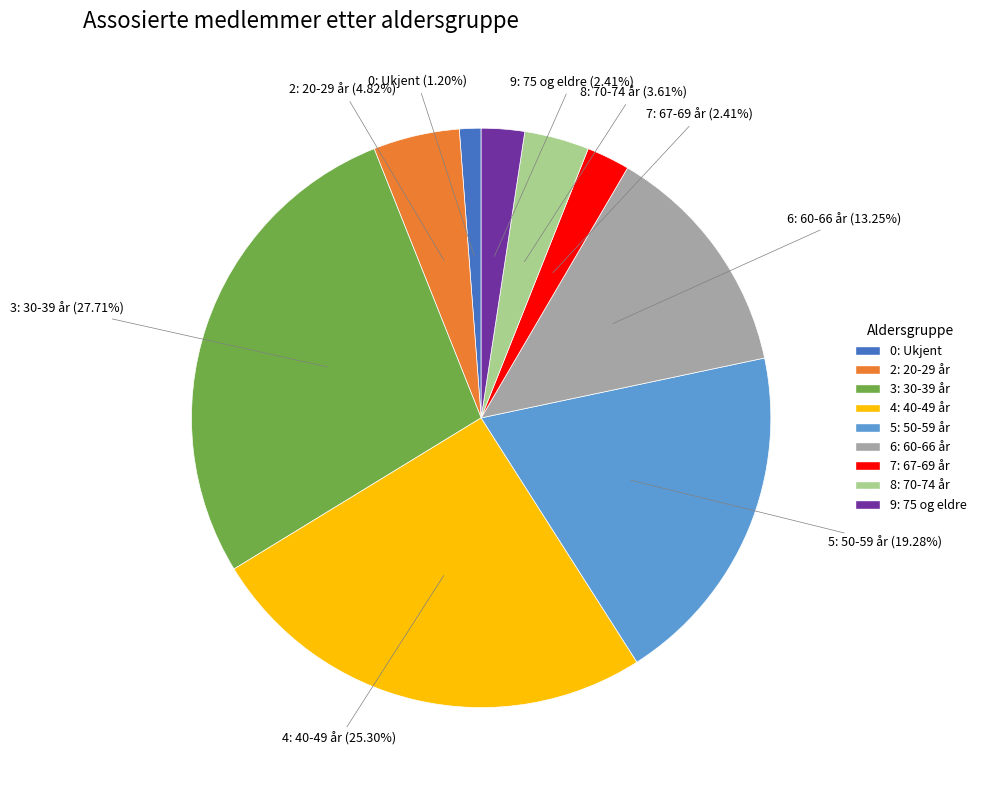

How many slices are in this pie chart?

9